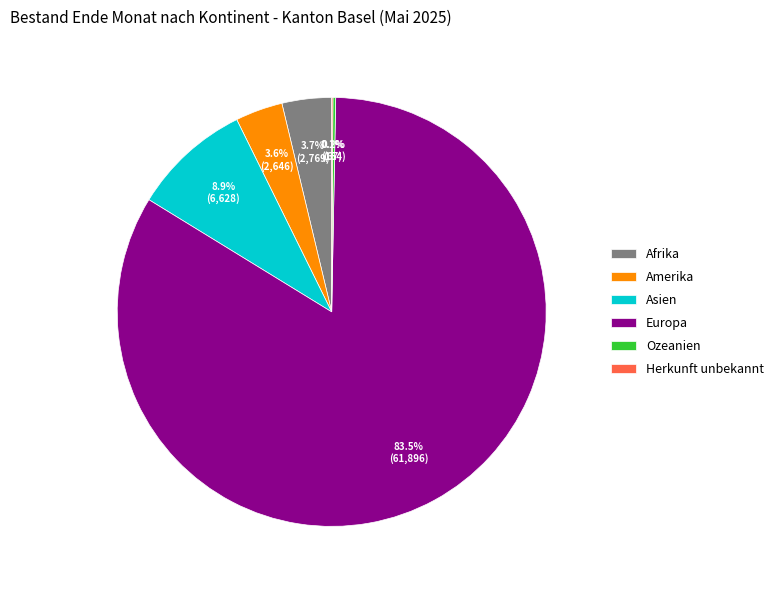

Combined, do Asien and Amerika account for over 50%?

No